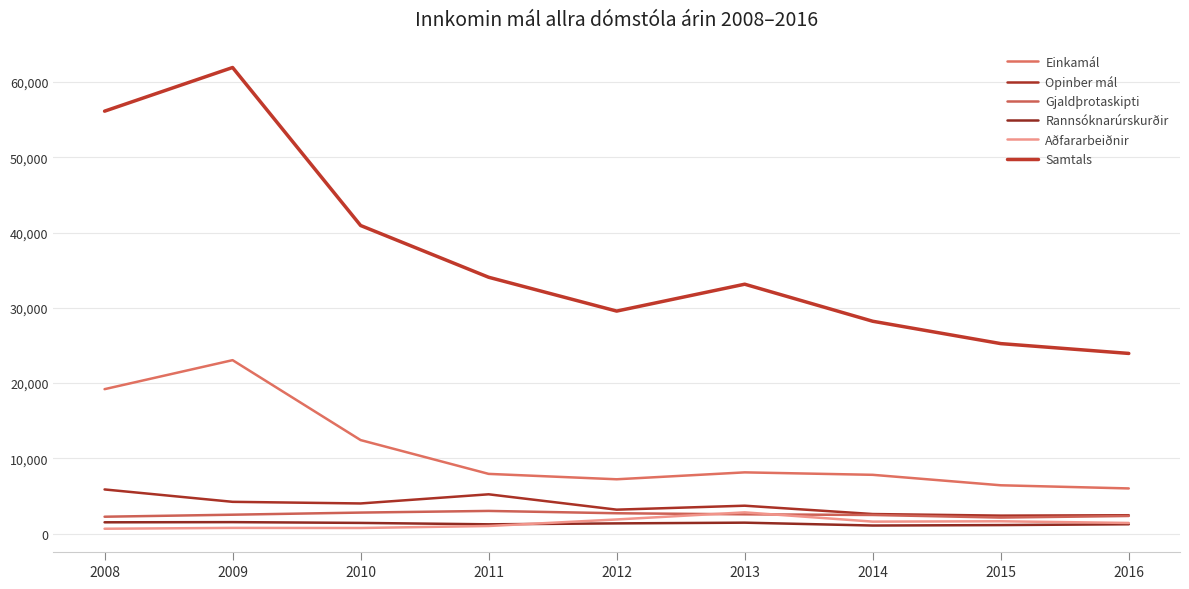

True or false: Rannsóknarúrskurðir has more than 2 points higher than both neighbors.

False